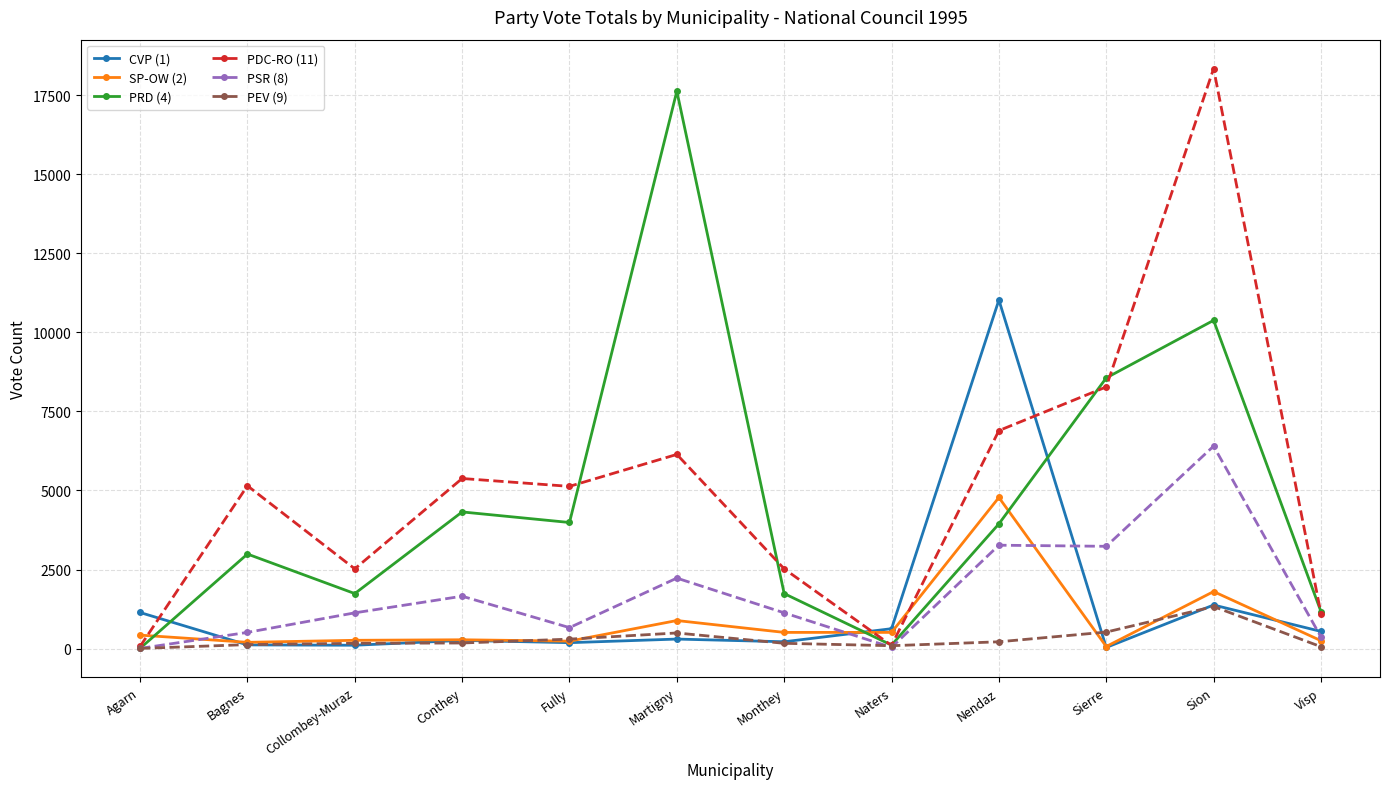

Is it true that PSR (8) equals 1727 at Sion?

False